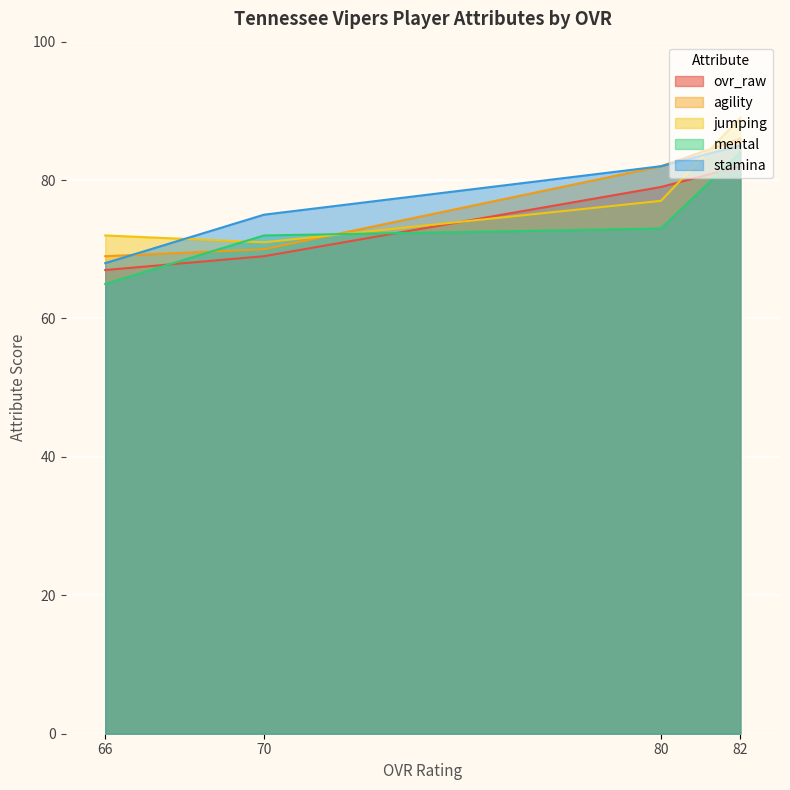

Reading left to right, extract all data points from this chart.

ovr_raw: 82=82	80=79	70=69	66=67
agility: 82=86	80=82	70=70	66=69
jumping: 82=89	80=77	70=71	66=72
mental: 82=84	80=73	70=72	66=65
stamina: 82=85	80=82	70=75	66=68